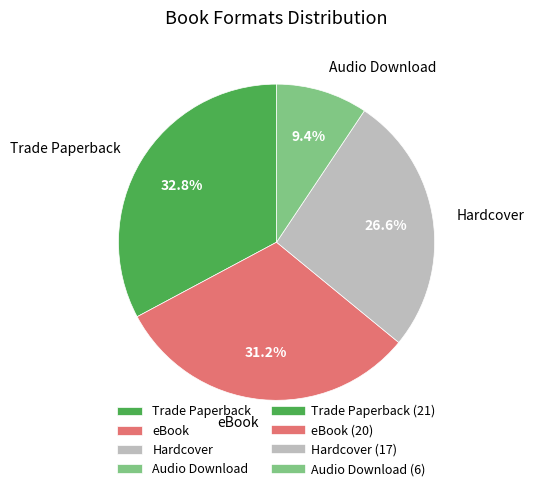

What is the ratio of the value at Hardcover to the value at Trade Paperback?

0.8